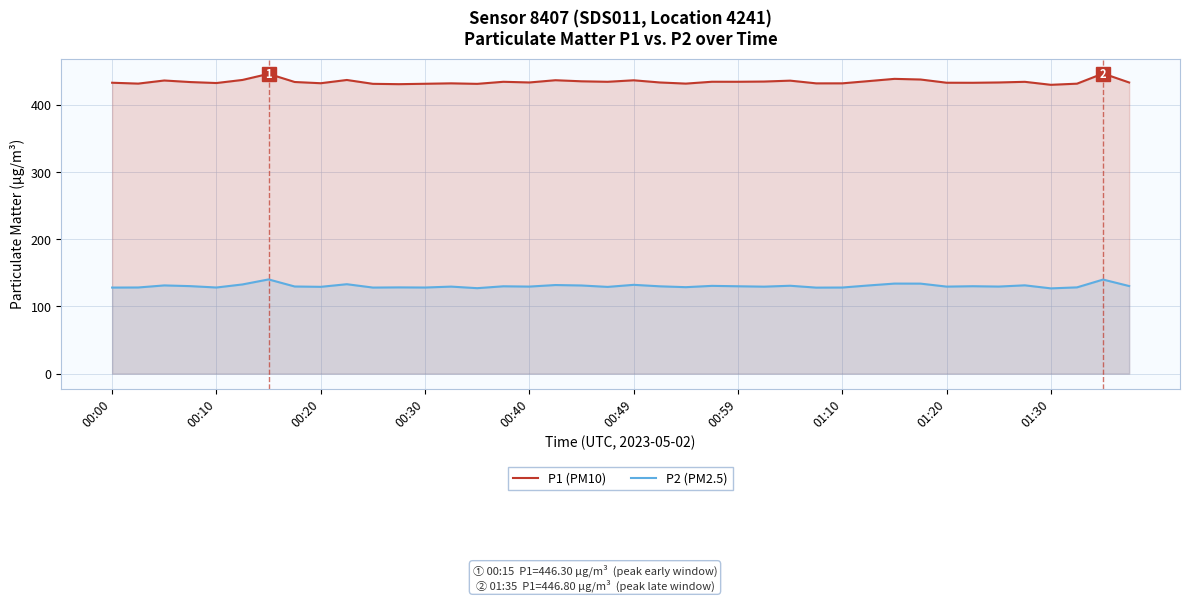

What is the value of the P2 (PM2.5) point at the 12th from the left?

128.4